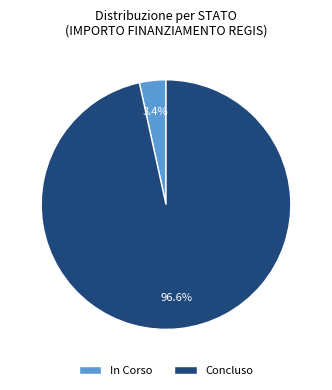

Which slice is the largest?

Concluso